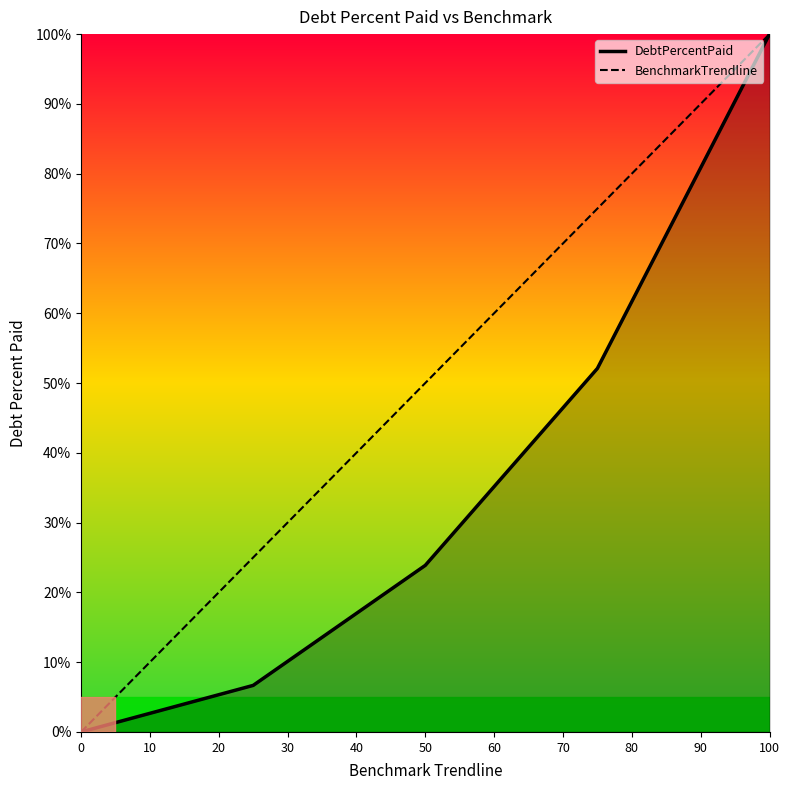

What is the greatest value displayed?

100.0